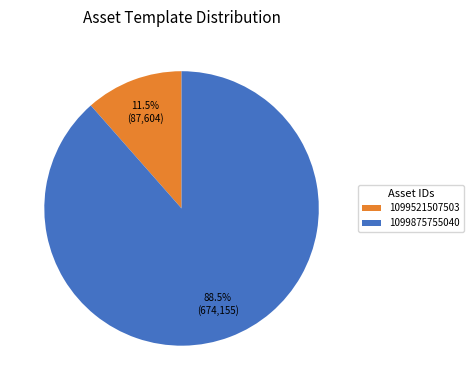

Approximately how many times larger is the value at 1099875755040 compared to 1099521507503?

7.7